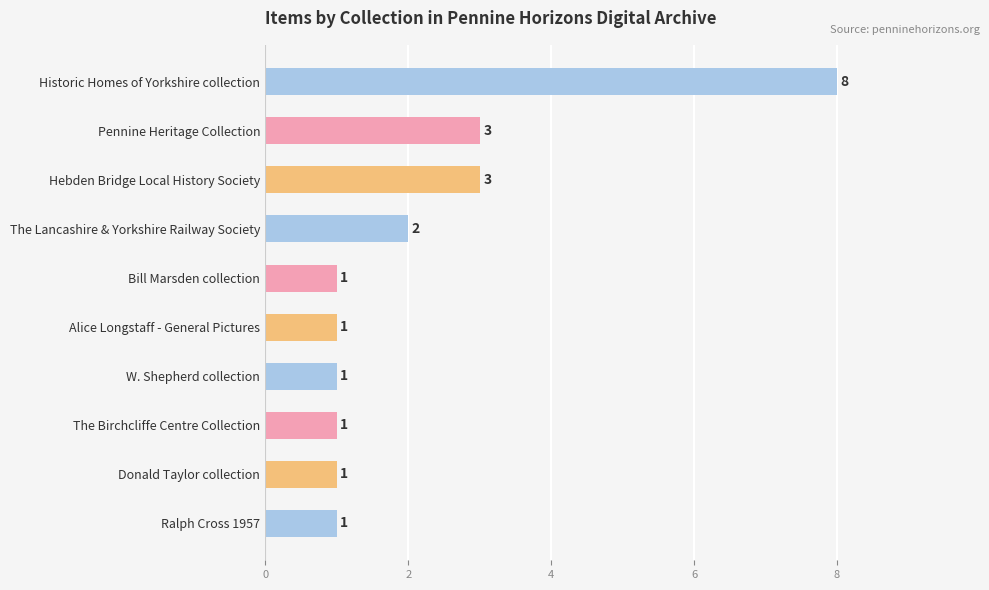

At which category does the chart reach its peak across all series?

Historic Homes of Yorkshire collection